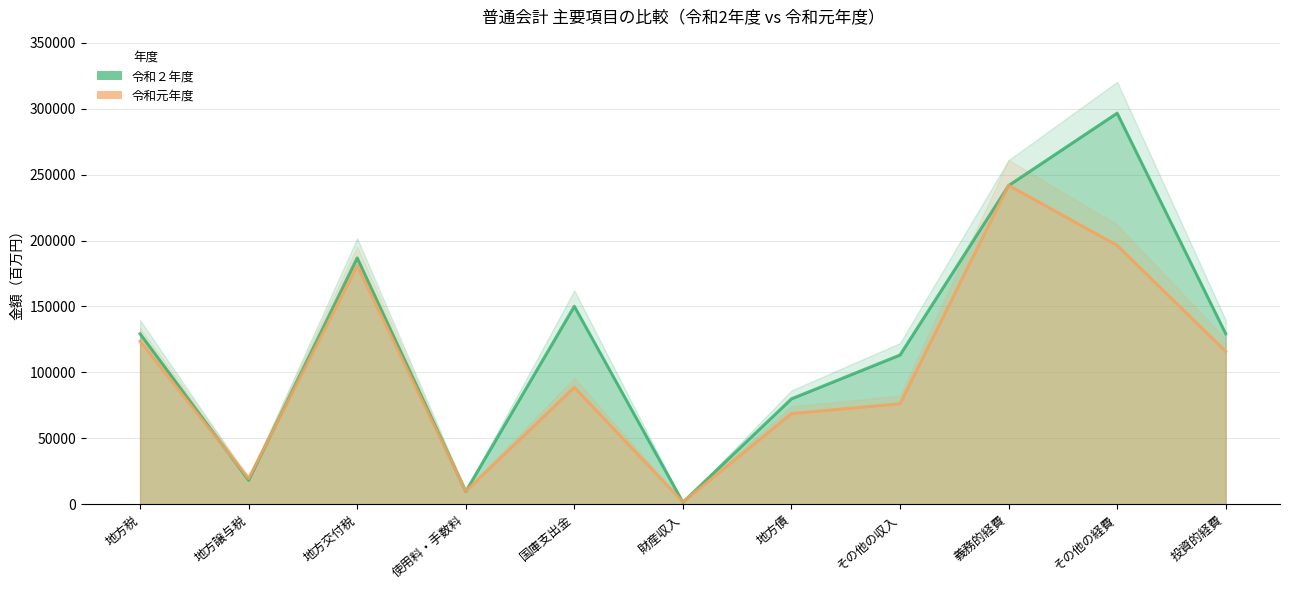

True or false: 令和２年度 and 令和元年度 cross at least once.

True